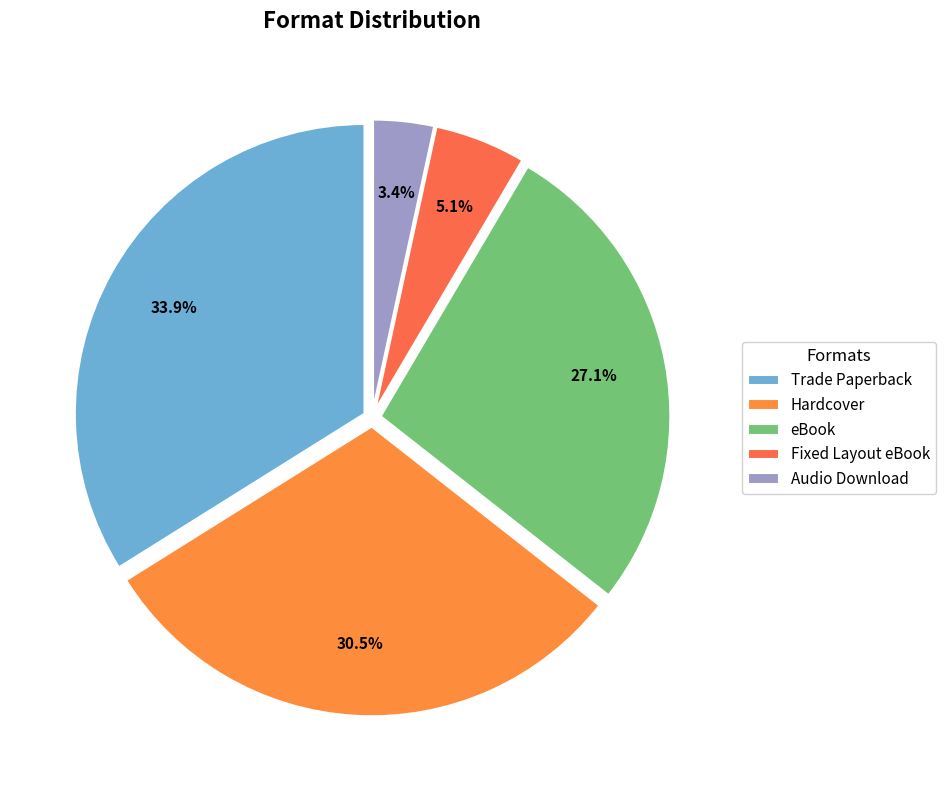

How many slices are in this pie chart?

5